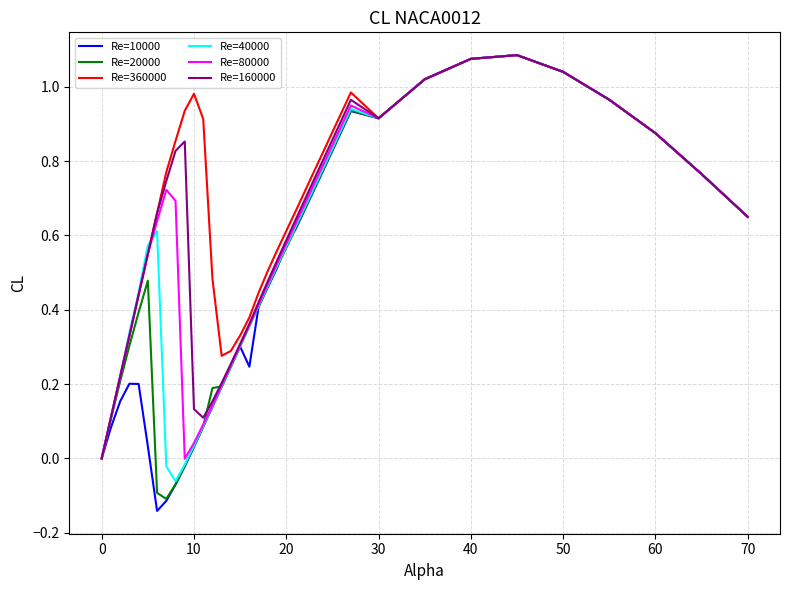

Which series has the largest total across all categories?

Re=360000